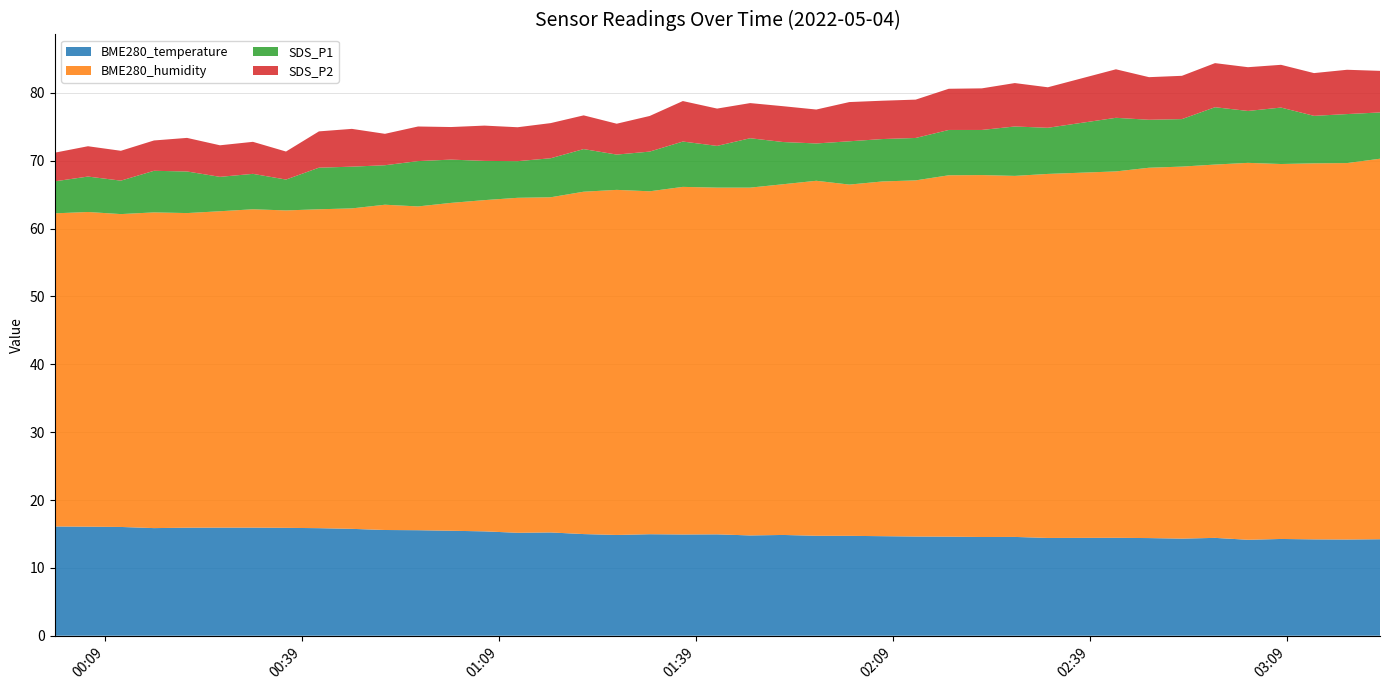

Reading left to right, what are all the values shown in this chart?

BME280_temperature: 16.1	16.1	16.0	15.9	15.9	15.9	15.9	15.9	15.8	15.8	15.6	15.6	15.5	15.4	15.2	15.2	15.0	14.8	15.0	14.9	14.9	14.8	14.8	14.7	14.7	14.7	14.6	14.6	14.6	14.6	14.4	14.4	14.4	14.3	14.4	14.1	14.3	14.2	14.2	14.2
BME280_humidity: 46.1	46.4	46.1	46.5	46.4	46.6	46.9	46.8	47.0	47.2	47.9	47.7	48.3	48.8	49.4	49.4	50.5	50.9	50.5	51.2	51.1	51.3	51.7	52.3	51.8	52.3	52.5	53.3	53.3	53.2	53.6	54.0	54.6	54.8	55.0	55.5	55.3	55.4	55.5	56.1
SDS_P1: 4.7	5.2	4.9	6.1	6.1	5.1	5.2	4.5	6.1	6.2	5.8	6.7	6.4	5.8	5.4	5.8	6.3	5.2	5.8	6.7	6.2	7.3	6.2	5.5	6.4	6.2	6.2	6.7	6.7	7.3	6.8	7.9	7.1	7.0	8.4	7.7	8.3	7.0	7.2	6.8
SDS_P2: 4.2	4.5	4.4	4.5	5.0	4.7	4.7	4.1	5.3	5.6	4.6	5.1	4.8	5.2	5.0	5.2	5.0	4.5	5.2	6.0	5.5	5.2	5.3	5.0	5.8	5.7	5.7	6.1	6.1	6.4	6.0	7.2	6.3	6.4	6.5	6.5	6.3	6.3	6.5	6.1